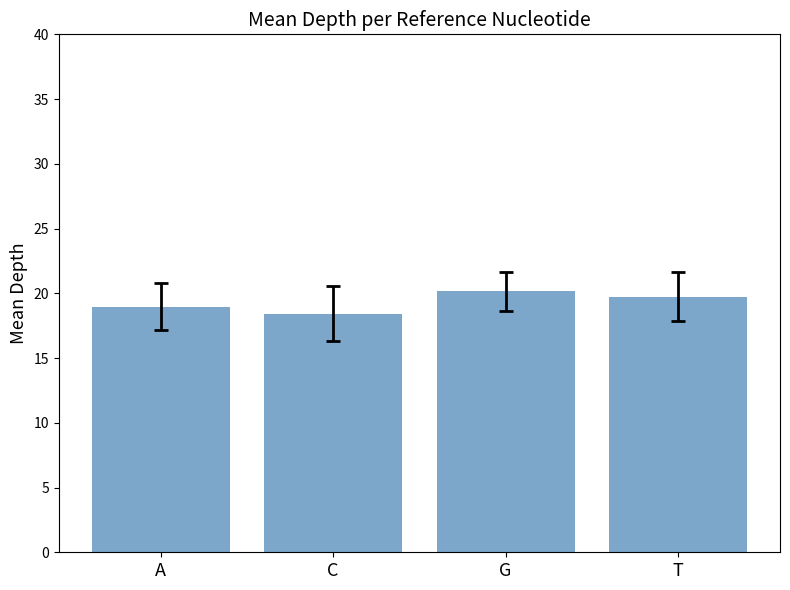

The value at T is 19.8. True or false?

True